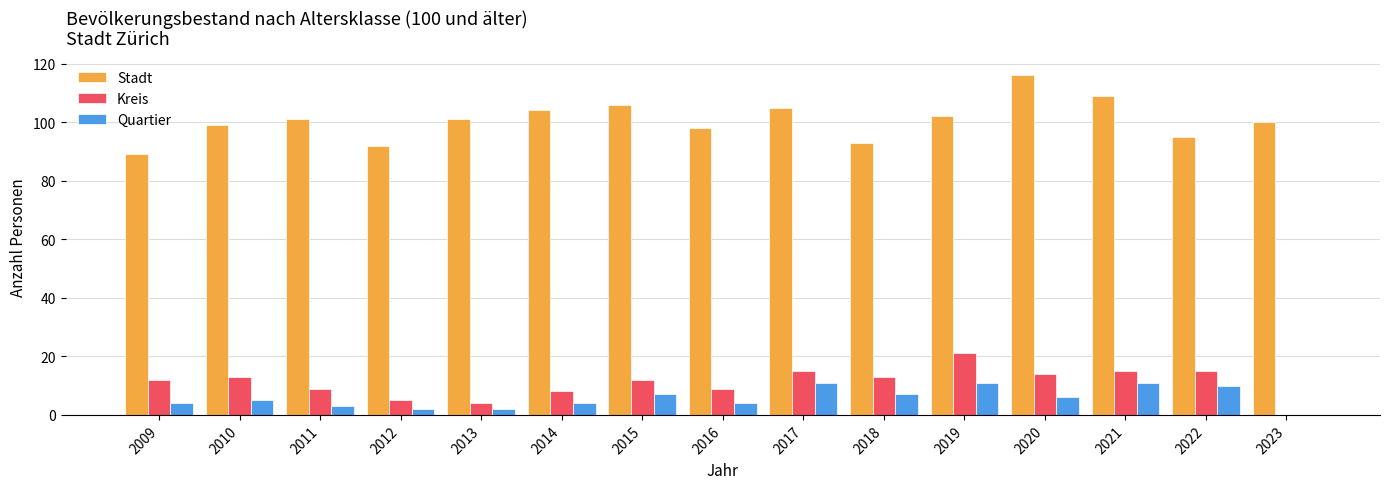

Is it true that Kreis equals 8 at 2023?

False